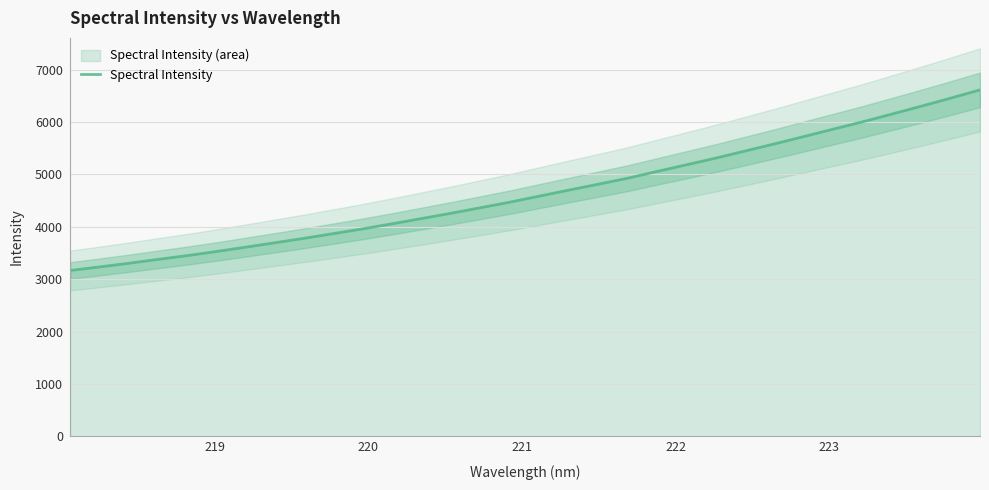

How many lines are shown in the chart?

1